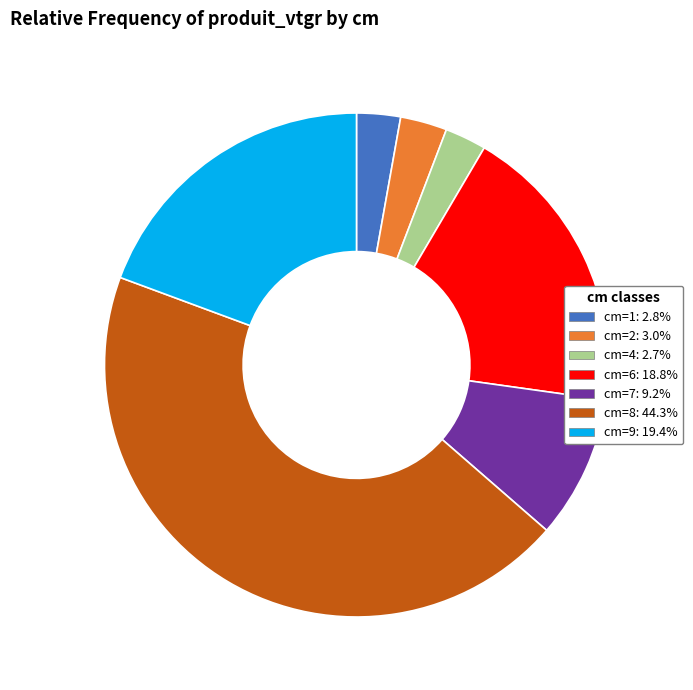

Count the number of slices in the pie.

7